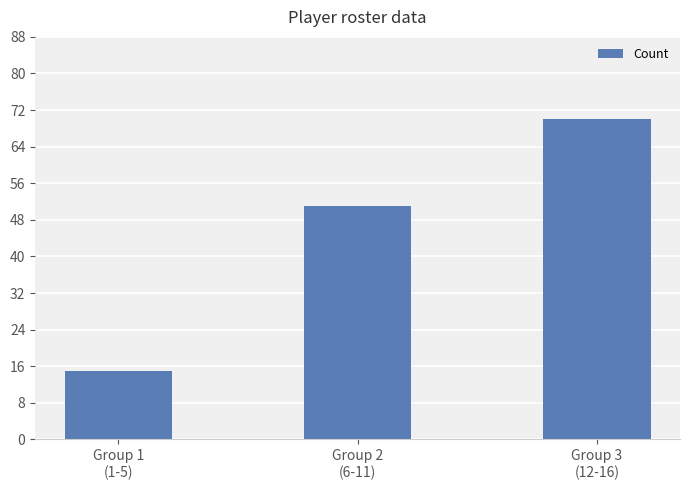

At which category does the chart reach its minimum across all series?

Group 1
(1-5)